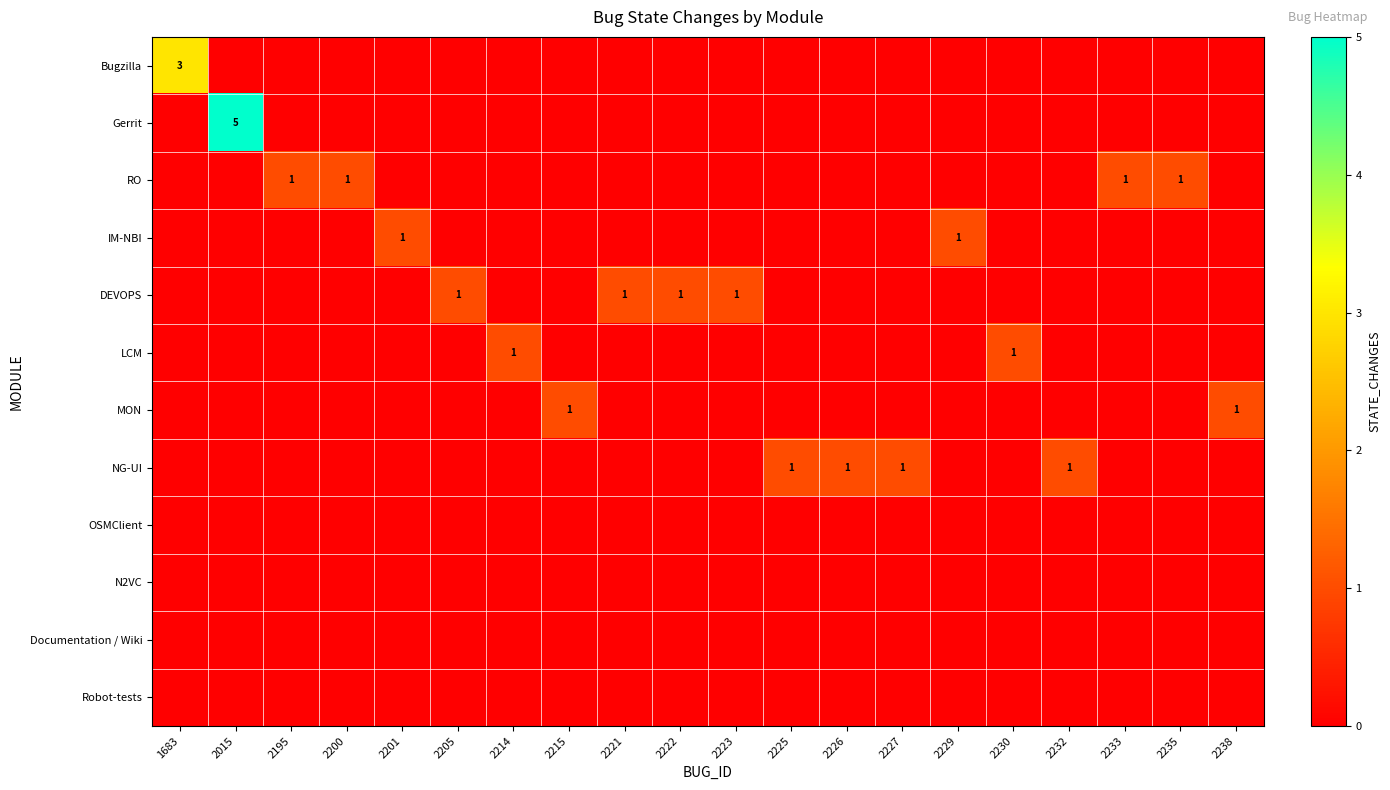

Is it true that RO equals 1 at 2235?

True